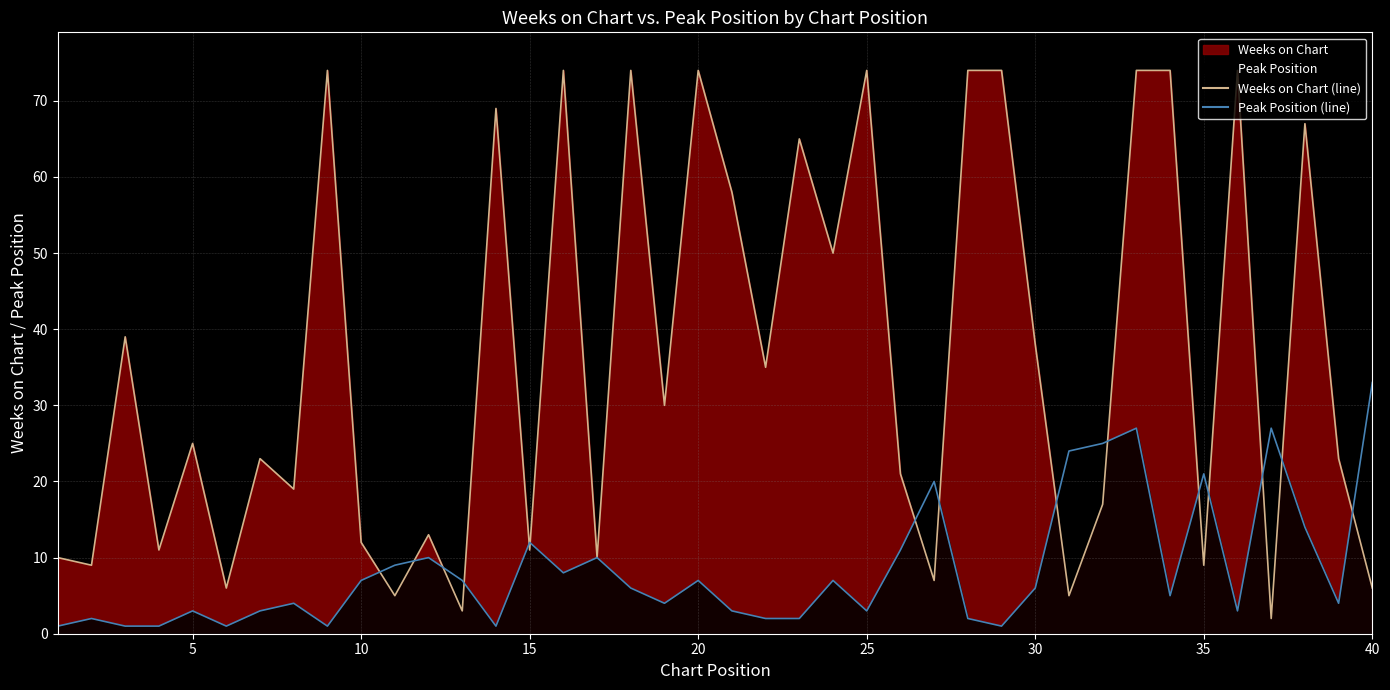

Reading left to right, transcribe all the data shown in this chart.

Weeks on Chart: 10	9	39	11	25	6	23	19	74	12	5	13	3	69	11	74	10	74	30	74	58	35	65	50	74	21	7	74	74	38	5	17	74	74	9	74	2	67	23	6
Peak Position: 1	2	1	1	3	1	3	4	1	7	9	10	7	1	12	8	10	6	4	7	3	2	2	7	3	11	20	2	1	6	24	25	27	5	21	3	27	14	4	33